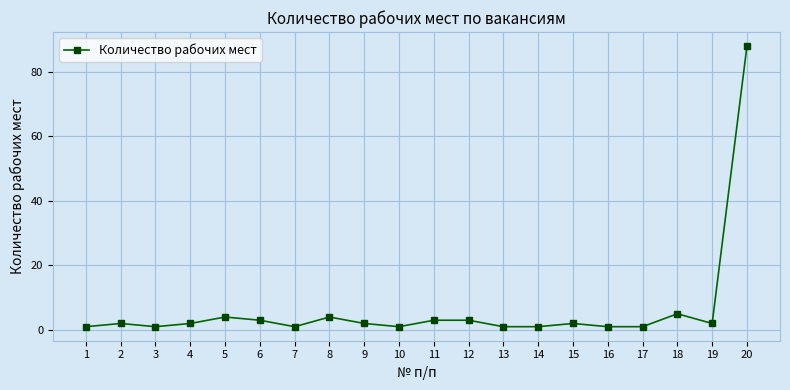

The value at 10 is 1. True or false?

True